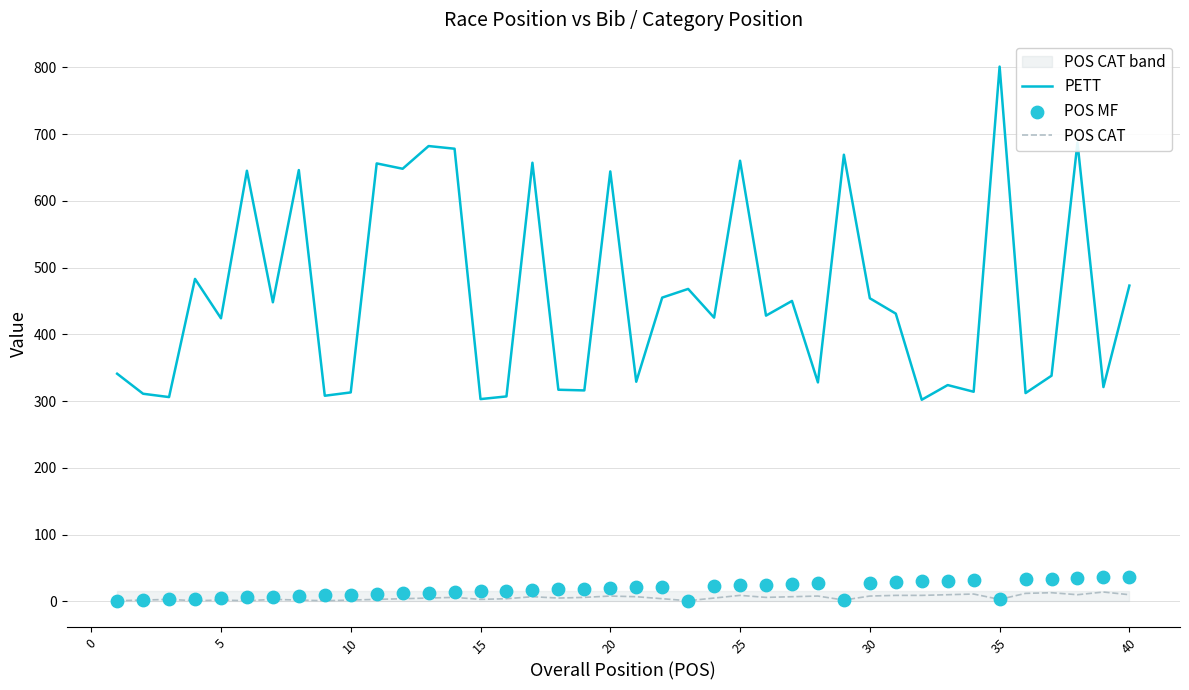

Which series has the largest total across all categories?

PETT